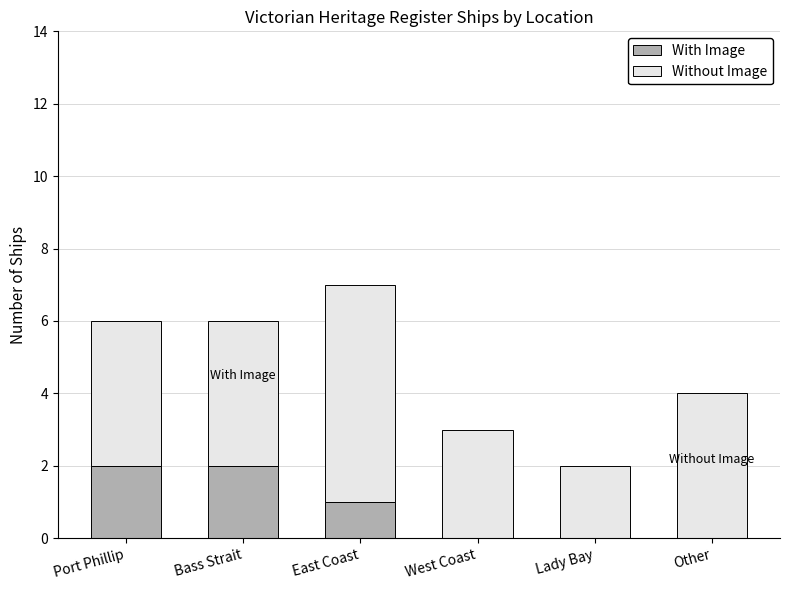

What is the total value across all series at East Coast?

7